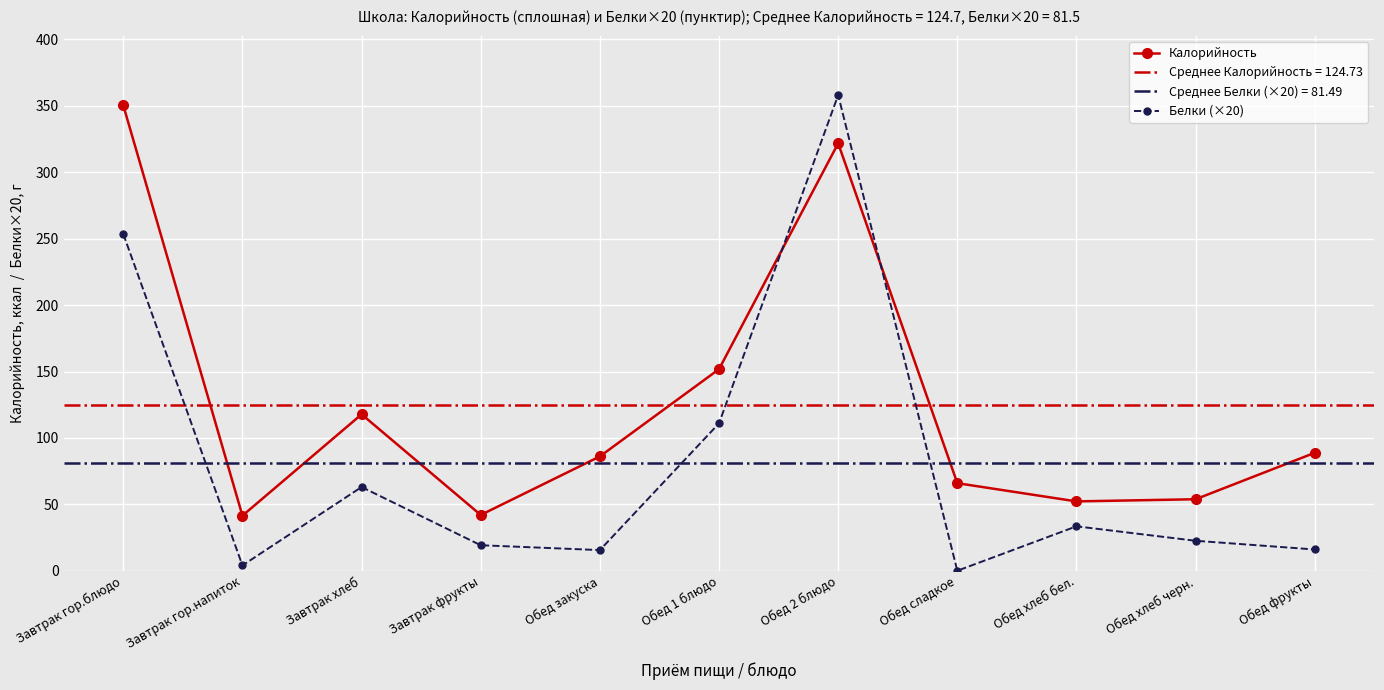

List the series in order of their peak value, lowest first.

Калорийность, Белки (×20)